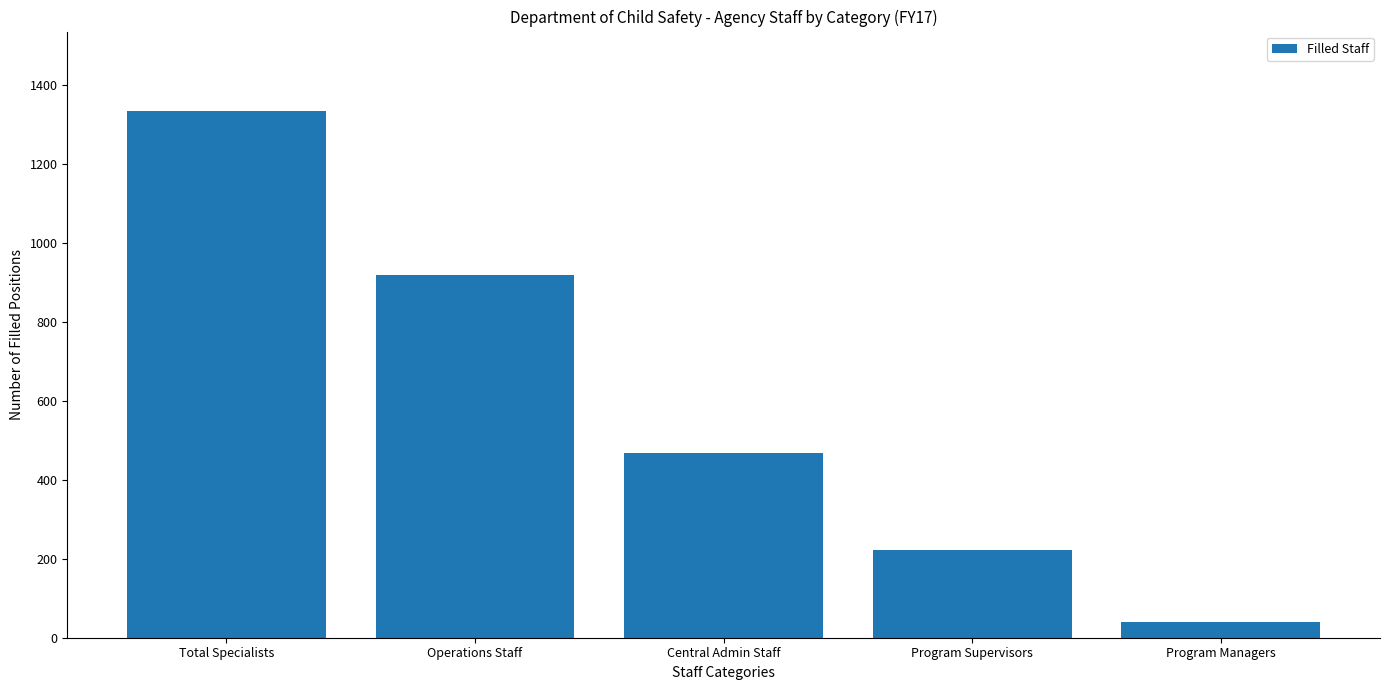

What is the change in value from Central Admin Staff to Program Managers?

-427